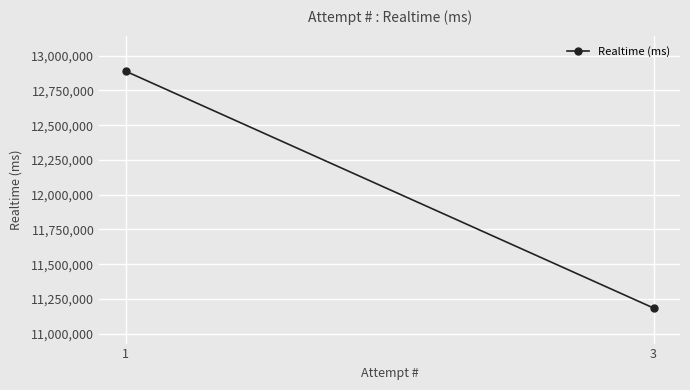

What is the change in value from 1 to 3?

-1704186